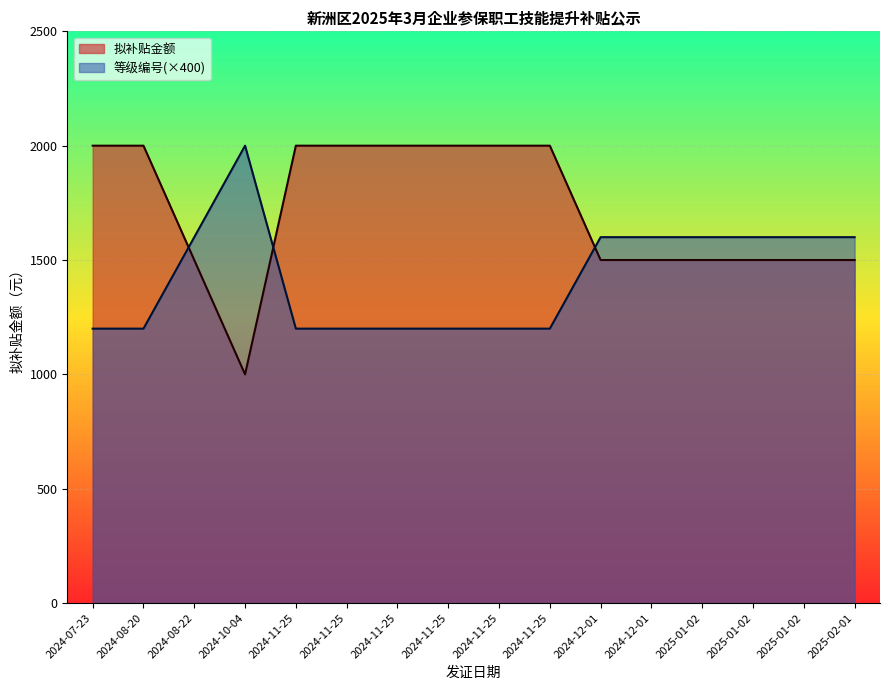

Is it true that 等级编号 equals 2 at 2025-01-02?

False